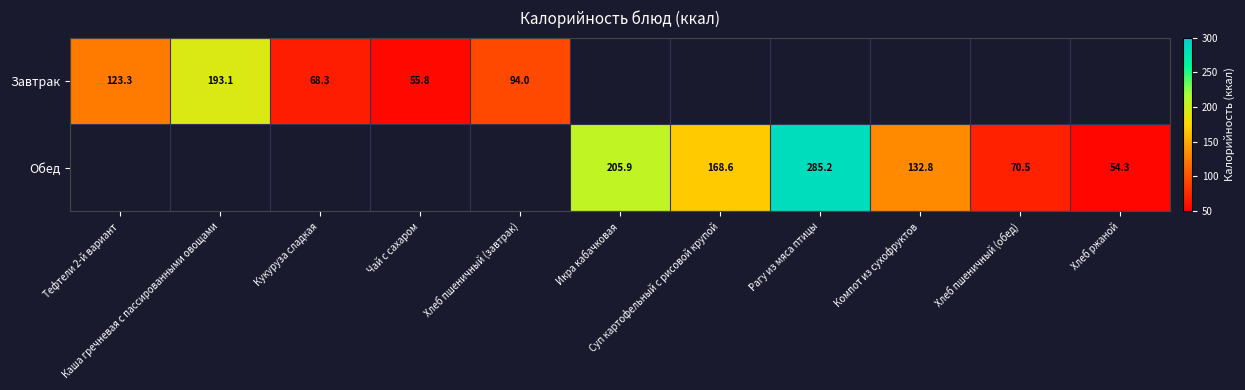

Between Кукуруза сладкая and Хлеб пшеничный (завтрак), which series saw the biggest shift?

Завтрак